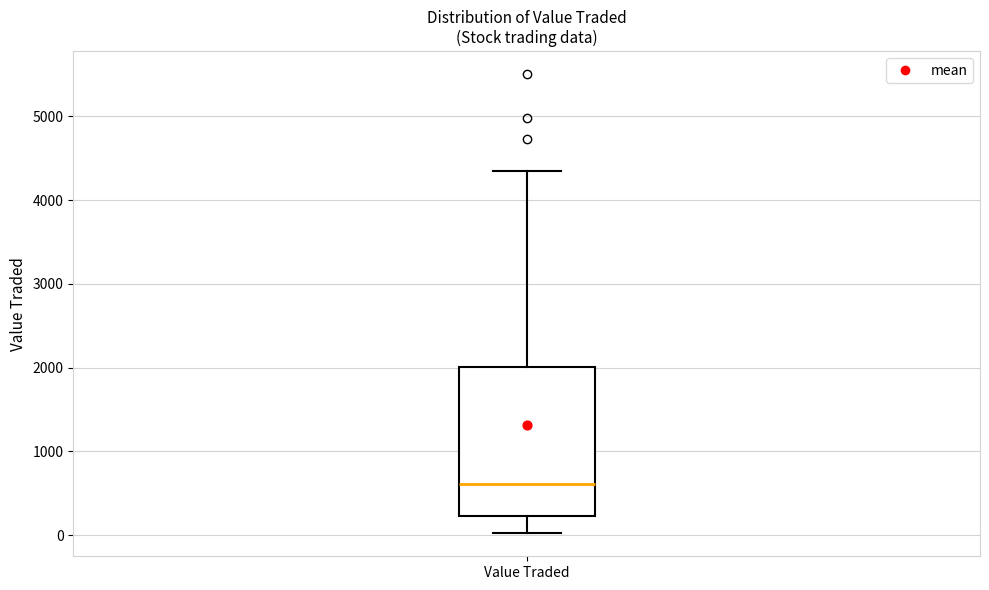

Where is the lower edge of the box for Value Traded on the y-axis? The values are not printed on the chart, so give them approximately, as read against the axis.

200